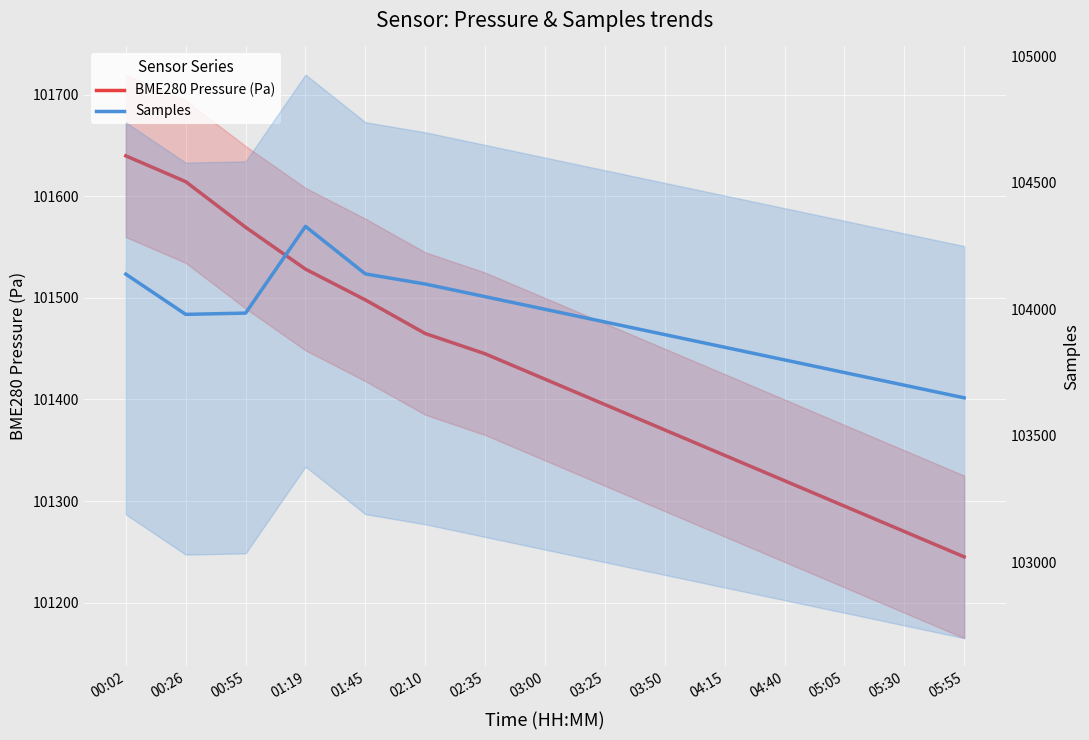

What is the smallest value displayed?

101245.0